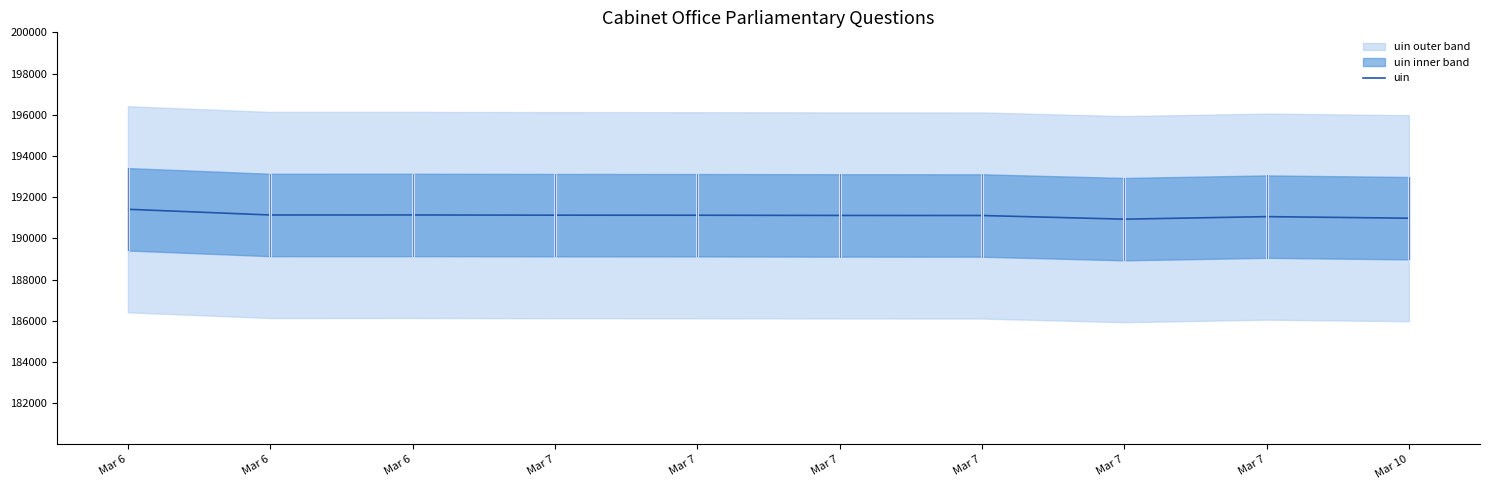

Approximately how many times larger is the value at Mar 6 compared to Mar 7?

1.0